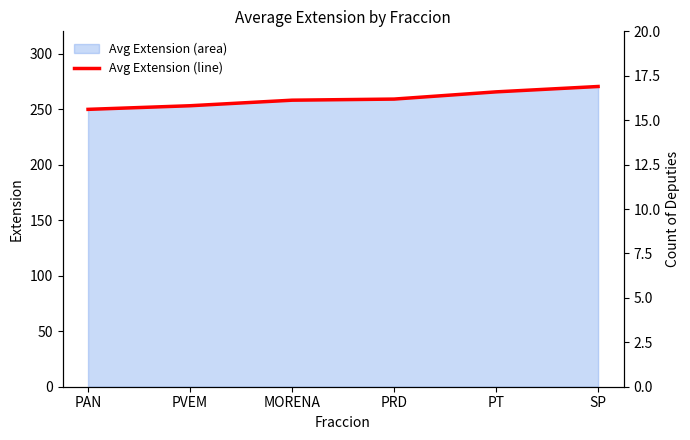

Does the chart have visible grid lines?

No